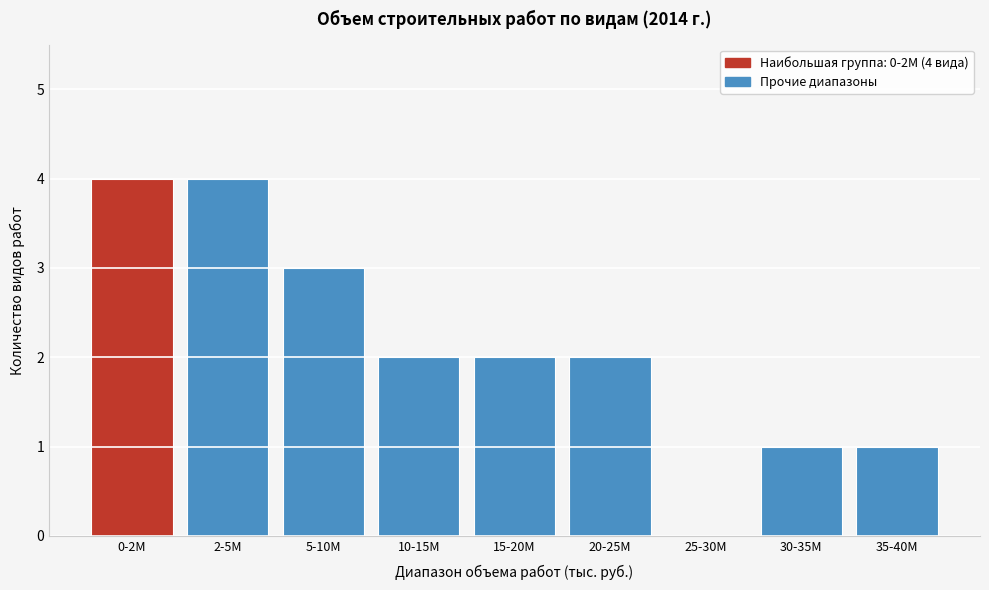

Reading right to left, list all the values displayed in this chart.

35-40M=1	30-35M=1	25-30M=0	20-25M=2	15-20M=2	10-15M=2	5-10M=3	2-5M=4	0-2M=4